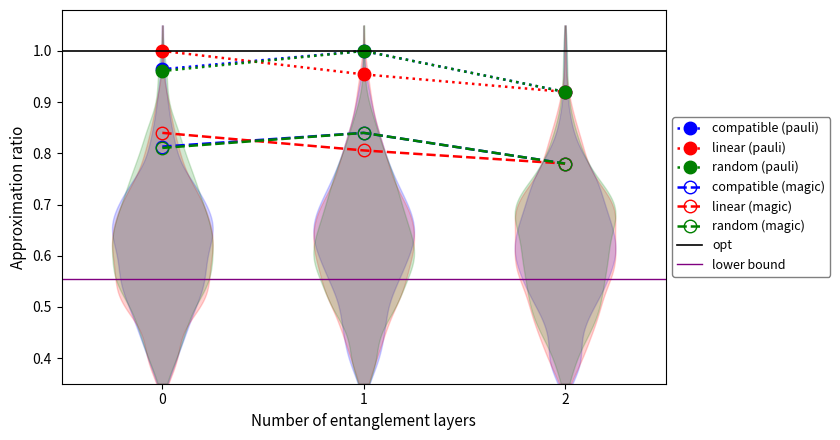

Is this an area chart (filled region under the line)?

No